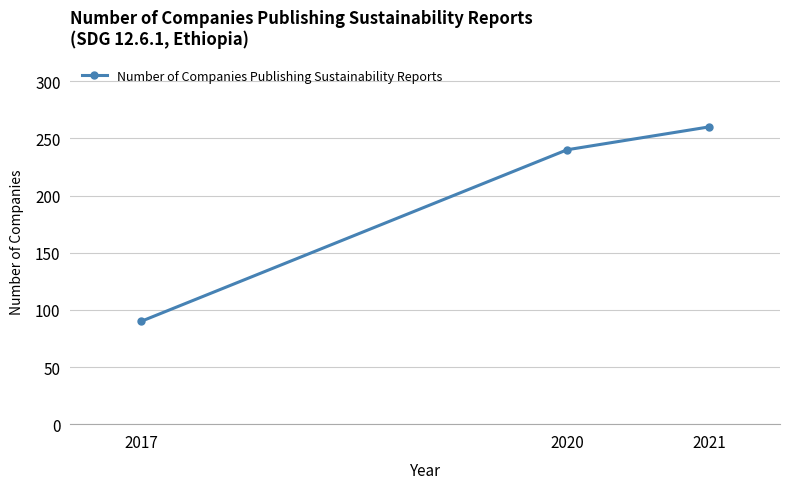

What is the sum of all values?

590